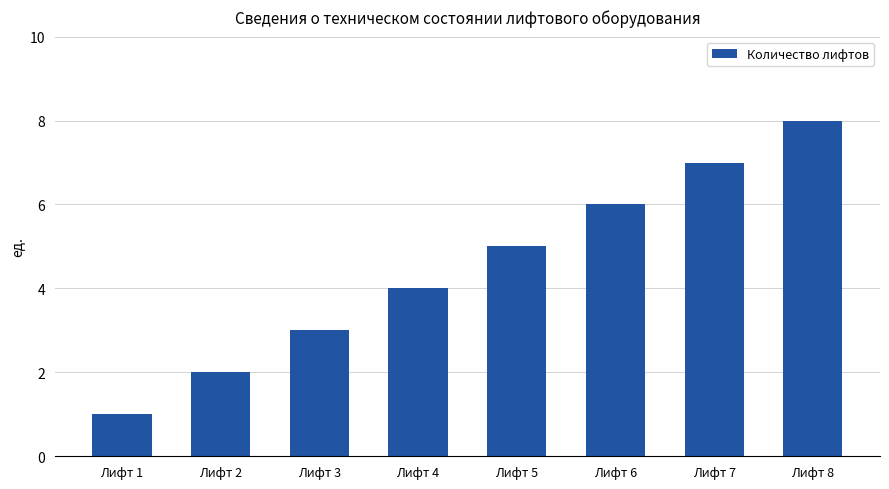

What is the value of the 4th bar from the left?

4